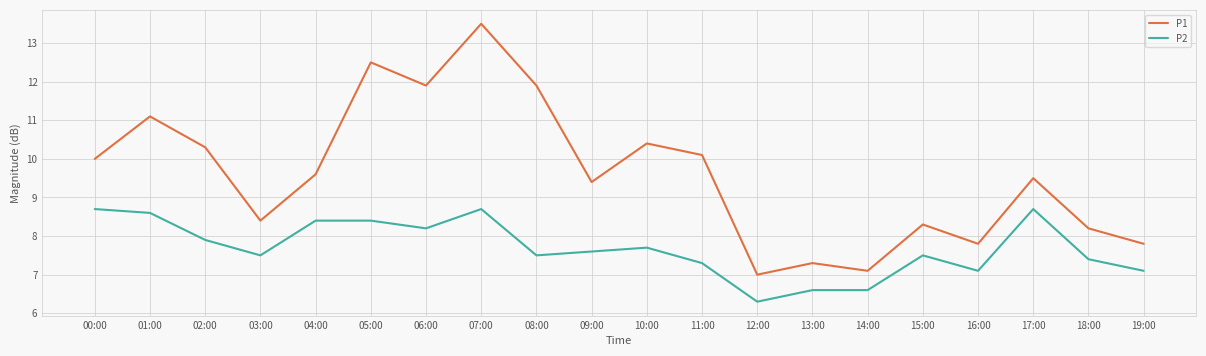

What is the difference between the maximum and second lowest values in the P1 series?

6.4